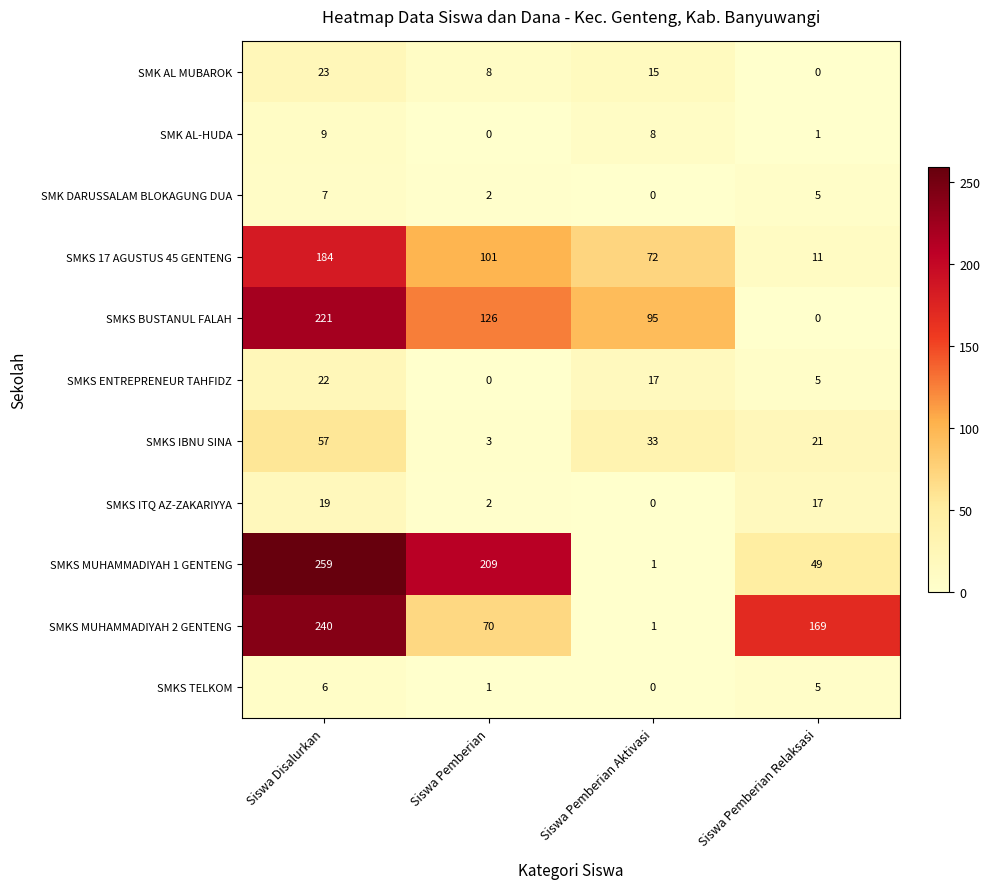

Where is SMK AL-HUDA nearest to the value 4?

Siswa Pemberian Relaksasi